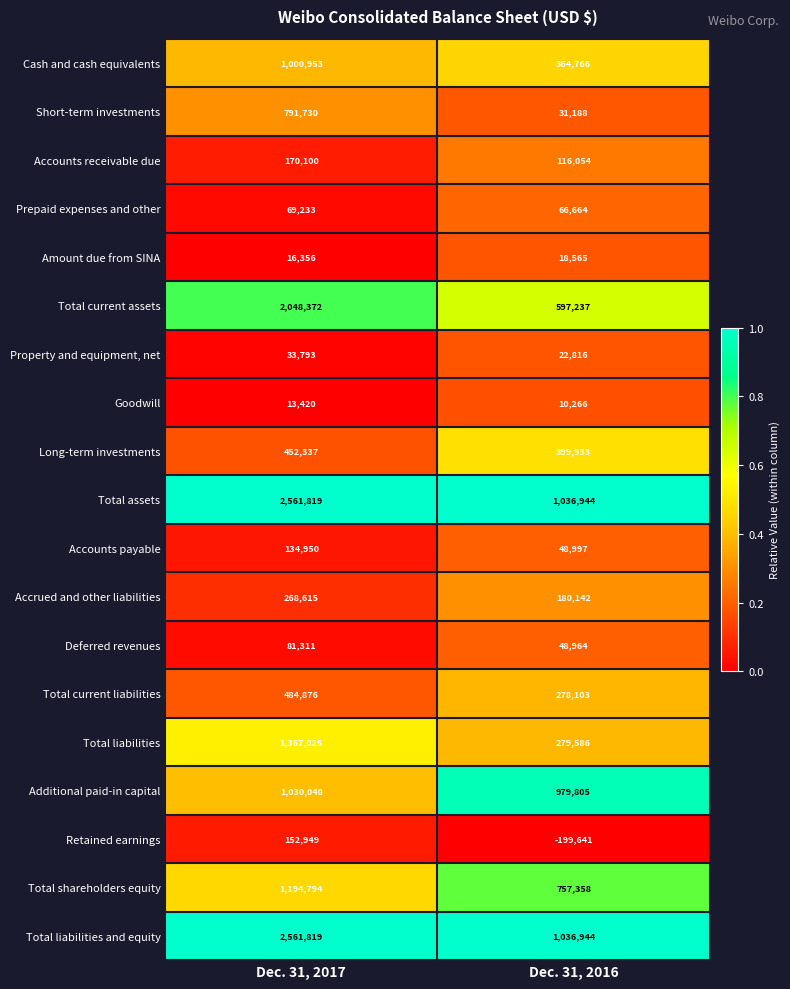

The Accounts payable series shows 67157 at Dec. 31, 2016. True or false?

False